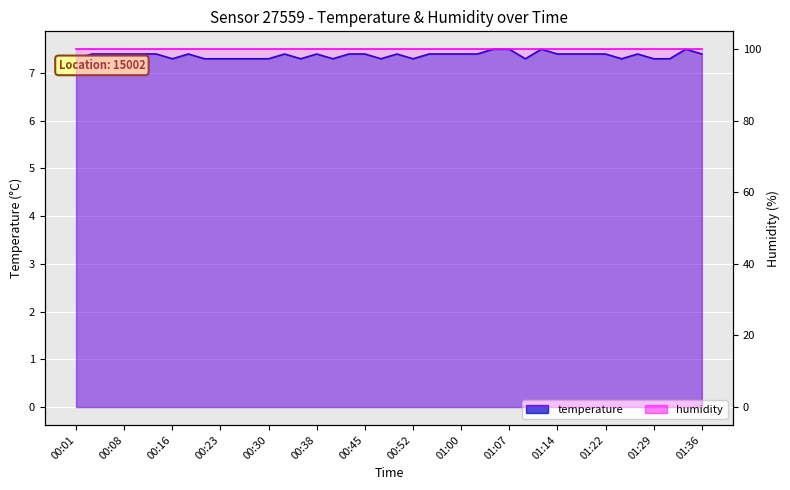

Approximately how many times larger is the value at 00:57 compared to 01:26?

1.0